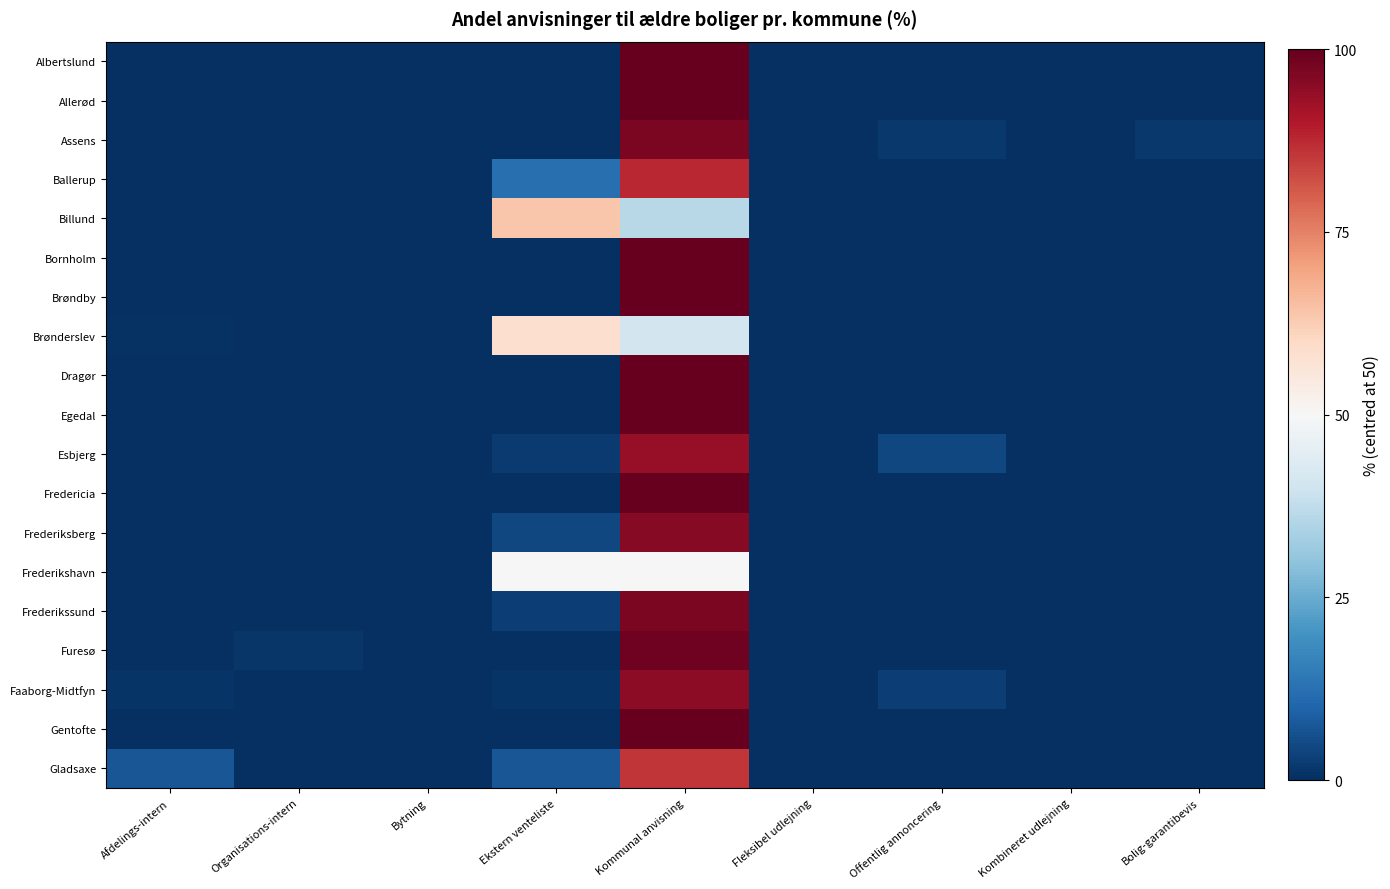

Reading right to left, what are all the values shown in this chart?

Albertslund: Bolig-garantibevis=-50.0	Kombineret udlejning=-50.0	Offentlig annoncering=-50.0	Fleksibel udlejning=-50.0	Kommunal anvisning=50.0	Ekstern venteliste=-50.0	Bytning=-50.0	Organisations-intern=-50.0	Afdelings-intern=-50.0
Allerød: Bolig-garantibevis=-50.0	Kombineret udlejning=-50.0	Offentlig annoncering=-50.0	Fleksibel udlejning=-50.0	Kommunal anvisning=50.0	Ekstern venteliste=-50.0	Bytning=-50.0	Organisations-intern=-50.0	Afdelings-intern=-50.0
Assens: Bolig-garantibevis=-48.4	Kombineret udlejning=-50.0	Offentlig annoncering=-48.4	Fleksibel udlejning=-50.0	Kommunal anvisning=46.9	Ekstern venteliste=-50.0	Bytning=-50.0	Organisations-intern=-50.0	Afdelings-intern=-50.0
Ballerup: Bolig-garantibevis=-50.0	Kombineret udlejning=-50.0	Offentlig annoncering=-50.0	Fleksibel udlejning=-50.0	Kommunal anvisning=37.8	Ekstern venteliste=-37.8	Bytning=-50.0	Organisations-intern=-50.0	Afdelings-intern=-50.0
Billund: Bolig-garantibevis=-50.0	Kombineret udlejning=-50.0	Offentlig annoncering=-50.0	Fleksibel udlejning=-50.0	Kommunal anvisning=-14.0	Ekstern venteliste=14.0	Bytning=-50.0	Organisations-intern=-50.0	Afdelings-intern=-50.0
Bornholm: Bolig-garantibevis=-50.0	Kombineret udlejning=-50.0	Offentlig annoncering=-50.0	Fleksibel udlejning=-50.0	Kommunal anvisning=50.0	Ekstern venteliste=-50.0	Bytning=-50.0	Organisations-intern=-50.0	Afdelings-intern=-50.0
Brøndby: Bolig-garantibevis=-50.0	Kombineret udlejning=-50.0	Offentlig annoncering=-50.0	Fleksibel udlejning=-50.0	Kommunal anvisning=50.0	Ekstern venteliste=-50.0	Bytning=-50.0	Organisations-intern=-50.0	Afdelings-intern=-50.0
Brønderslev: Bolig-garantibevis=-50.0	Kombineret udlejning=-50.0	Offentlig annoncering=-50.0	Fleksibel udlejning=-50.0	Kommunal anvisning=-9.2	Ekstern venteliste=8.5	Bytning=-50.0	Organisations-intern=-50.0	Afdelings-intern=-49.2
Dragør: Bolig-garantibevis=-50.0	Kombineret udlejning=-50.0	Offentlig annoncering=-50.0	Fleksibel udlejning=-50.0	Kommunal anvisning=50.0	Ekstern venteliste=-50.0	Bytning=-50.0	Organisations-intern=-50.0	Afdelings-intern=-50.0
Egedal: Bolig-garantibevis=-50.0	Kombineret udlejning=-50.0	Offentlig annoncering=-50.0	Fleksibel udlejning=-50.0	Kommunal anvisning=50.0	Ekstern venteliste=-50.0	Bytning=-50.0	Organisations-intern=-50.0	Afdelings-intern=-50.0
Esbjerg: Bolig-garantibevis=-50.0	Kombineret udlejning=-50.0	Offentlig annoncering=-45.7	Fleksibel udlejning=-50.0	Kommunal anvisning=43.5	Ekstern venteliste=-47.8	Bytning=-50.0	Organisations-intern=-50.0	Afdelings-intern=-50.0
Fredericia: Bolig-garantibevis=-50.0	Kombineret udlejning=-50.0	Offentlig annoncering=-50.0	Fleksibel udlejning=-50.0	Kommunal anvisning=50.0	Ekstern venteliste=-50.0	Bytning=-50.0	Organisations-intern=-50.0	Afdelings-intern=-50.0
Frederiksberg: Bolig-garantibevis=-50.0	Kombineret udlejning=-50.0	Offentlig annoncering=-50.0	Fleksibel udlejning=-50.0	Kommunal anvisning=45.6	Ekstern venteliste=-45.6	Bytning=-50.0	Organisations-intern=-50.0	Afdelings-intern=-50.0
Frederikshavn: Bolig-garantibevis=-50.0	Kombineret udlejning=-50.0	Offentlig annoncering=-50.0	Fleksibel udlejning=-50.0	Kommunal anvisning=-0.2	Ekstern venteliste=0.2	Bytning=-50.0	Organisations-intern=-50.0	Afdelings-intern=-50.0
Frederikssund: Bolig-garantibevis=-50.0	Kombineret udlejning=-50.0	Offentlig annoncering=-50.0	Fleksibel udlejning=-50.0	Kommunal anvisning=47.1	Ekstern venteliste=-47.1	Bytning=-50.0	Organisations-intern=-50.0	Afdelings-intern=-50.0
Furesø: Bolig-garantibevis=-50.0	Kombineret udlejning=-50.0	Offentlig annoncering=-50.0	Fleksibel udlejning=-50.0	Kommunal anvisning=48.5	Ekstern venteliste=-50.0	Bytning=-50.0	Organisations-intern=-48.5	Afdelings-intern=-50.0
Faaborg-Midtfyn: Bolig-garantibevis=-50.0	Kombineret udlejning=-50.0	Offentlig annoncering=-47.1	Fleksibel udlejning=-50.0	Kommunal anvisning=44.8	Ekstern venteliste=-48.9	Bytning=-50.0	Organisations-intern=-50.0	Afdelings-intern=-48.9
Gentofte: Bolig-garantibevis=-50.0	Kombineret udlejning=-50.0	Offentlig annoncering=-50.0	Fleksibel udlejning=-50.0	Kommunal anvisning=50.0	Ekstern venteliste=-50.0	Bytning=-50.0	Organisations-intern=-50.0	Afdelings-intern=-50.0
Gladsaxe: Bolig-garantibevis=-50.0	Kombineret udlejning=-50.0	Offentlig annoncering=-50.0	Fleksibel udlejning=-50.0	Kommunal anvisning=35.7	Ekstern venteliste=-42.9	Bytning=-50.0	Organisations-intern=-50.0	Afdelings-intern=-42.9